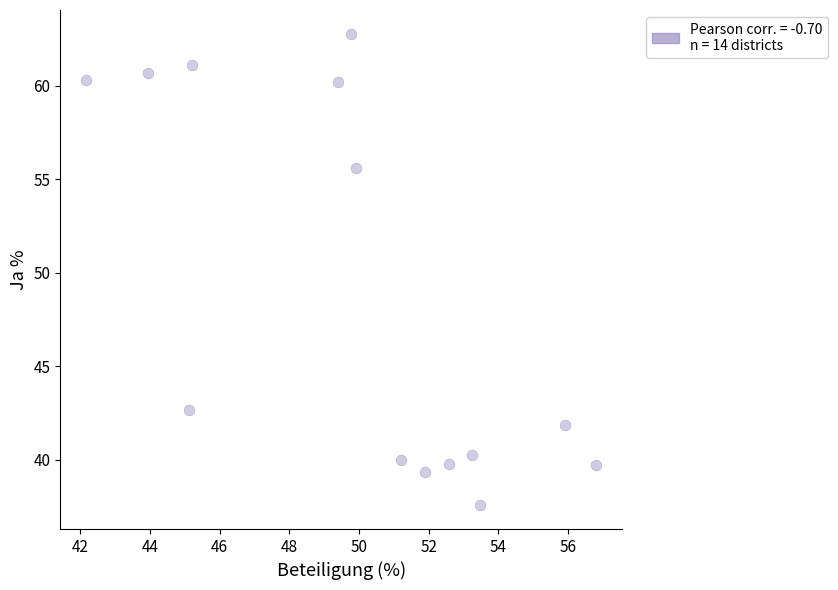

What is the range of X values (max minus min)?

14.7